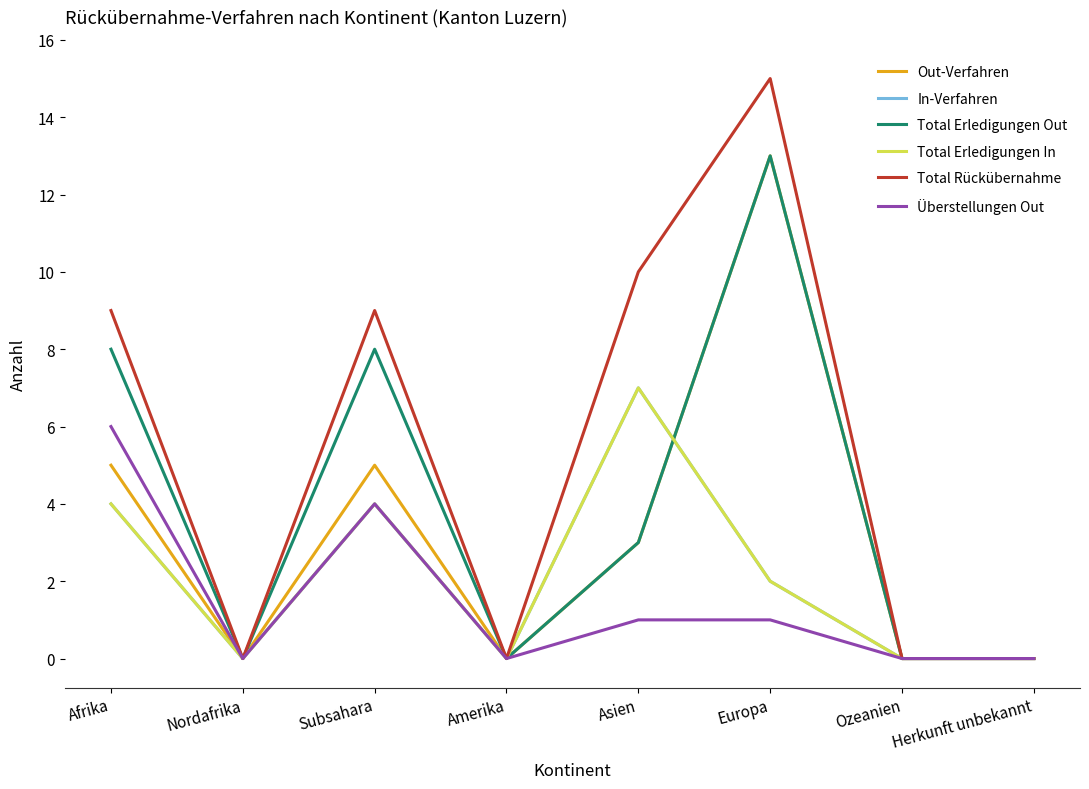

Does the chart have visible grid lines?

No